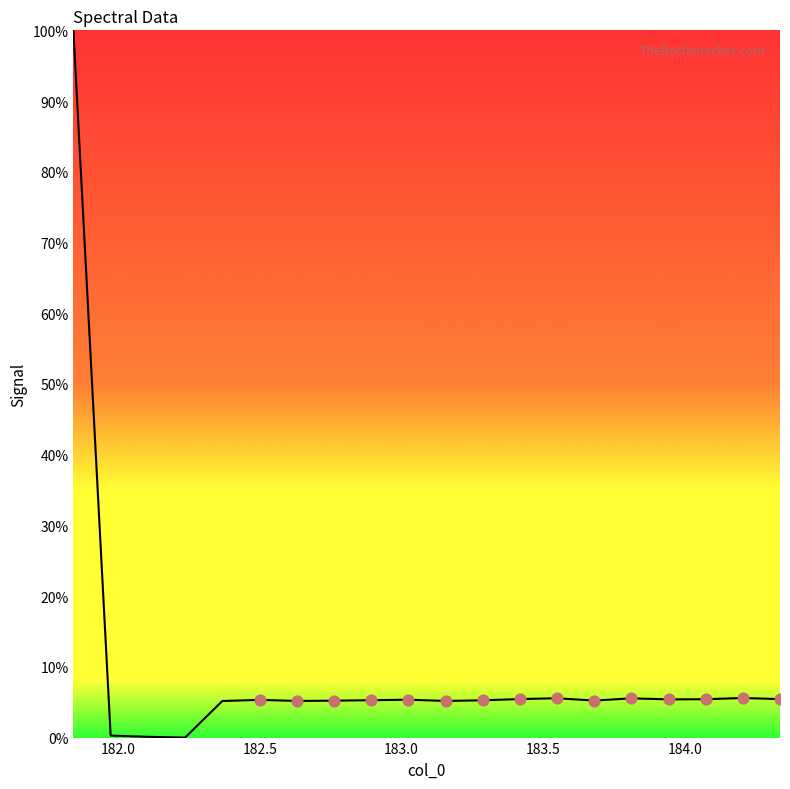

What is the maximum value shown in the chart?

100.0